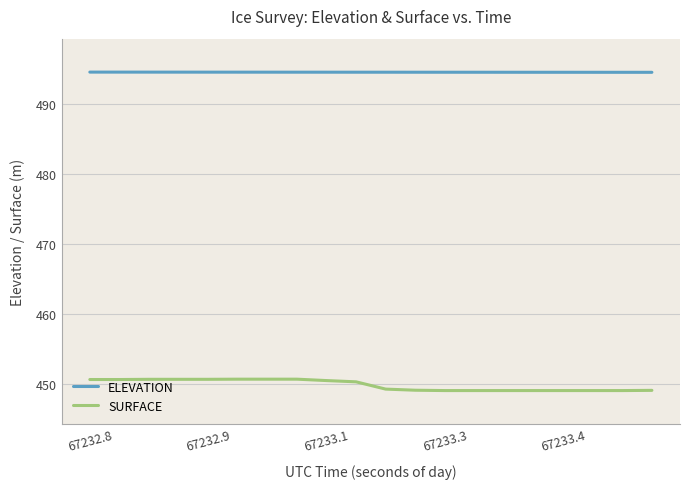

True or false: ELEVATION and SURFACE cross at least once.

False